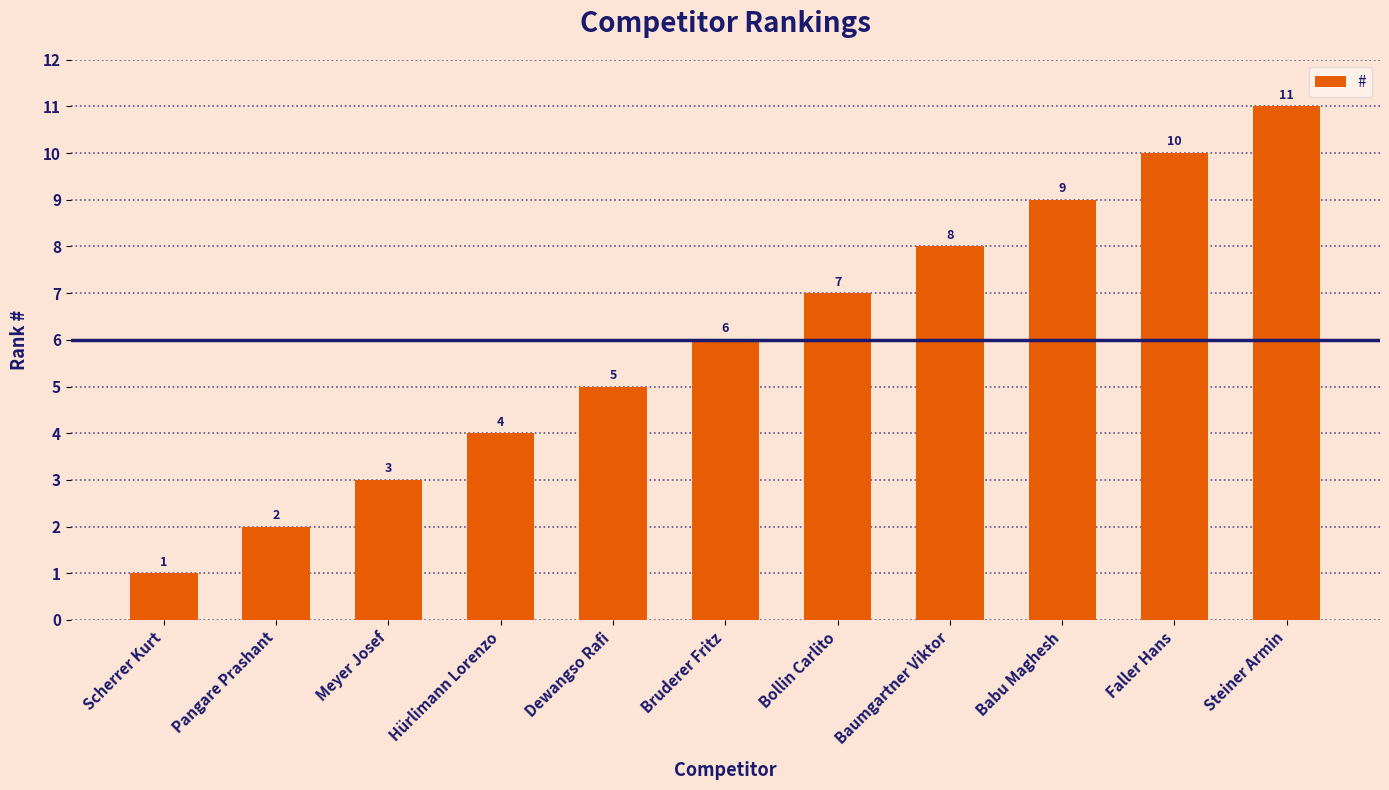

Count the number of categories in the chart.

11